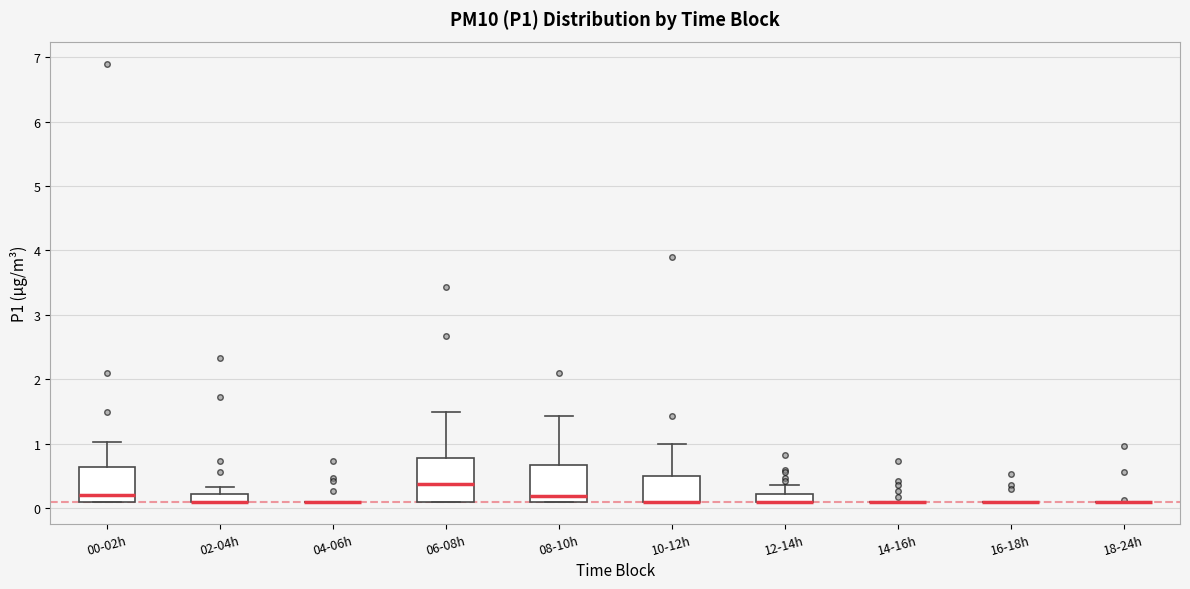

Comparing the boxes themselves (not the whiskers), which one is the tallest?

06-08h